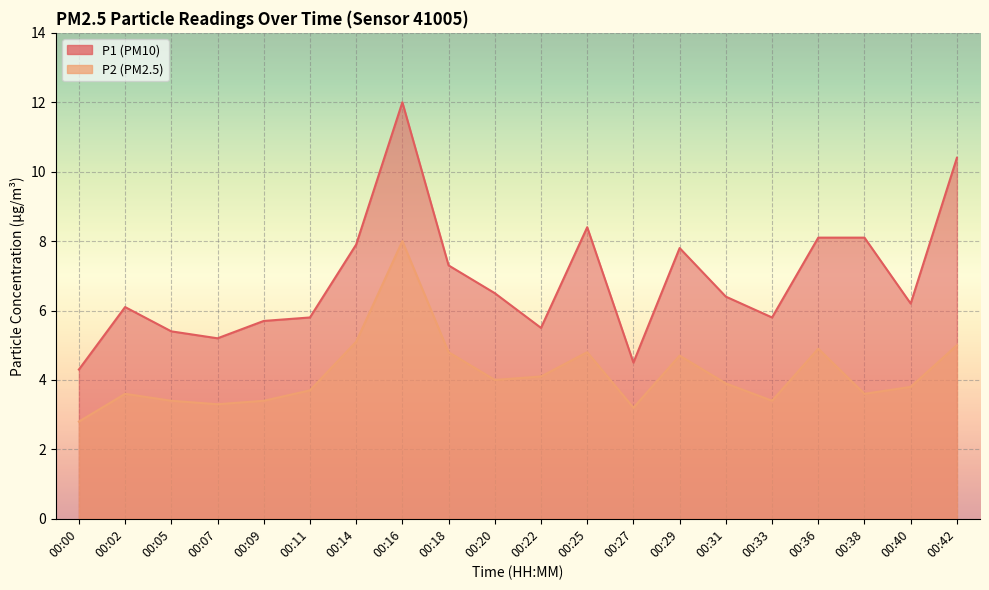

True or false: P2 and P1 cross at least once.

False